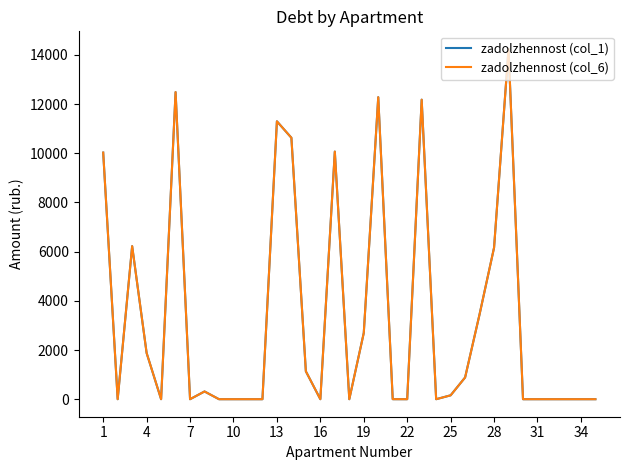

True or false: zadolzhennost (col_1) has more than 1 interior local peaks.

True